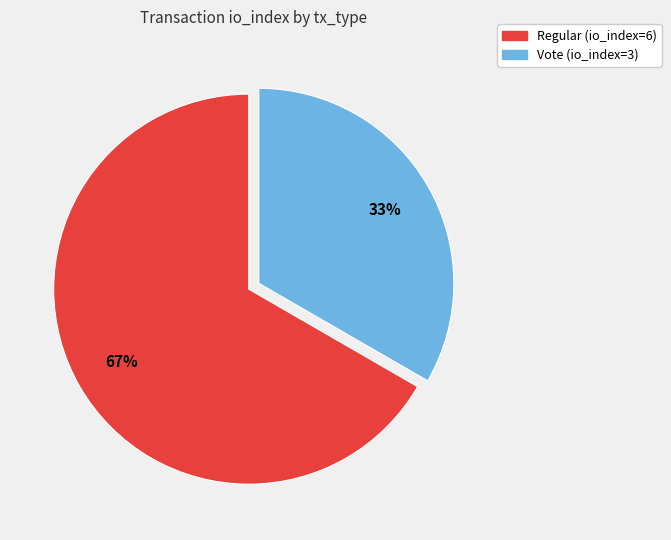

How many slices are in this pie chart?

2